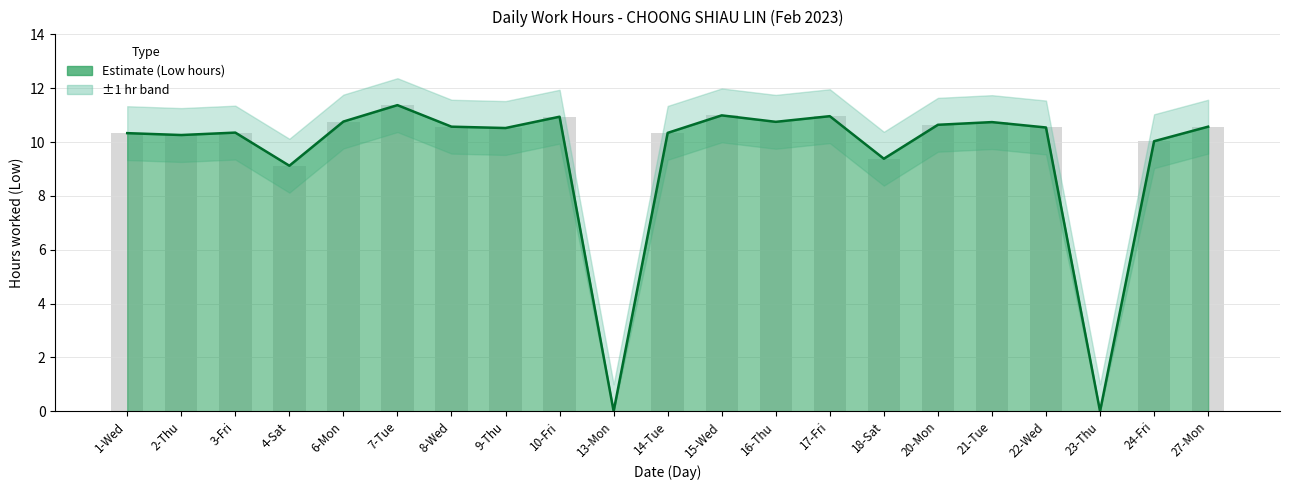

What is the label of the 13th bar from the left?

16-Thu